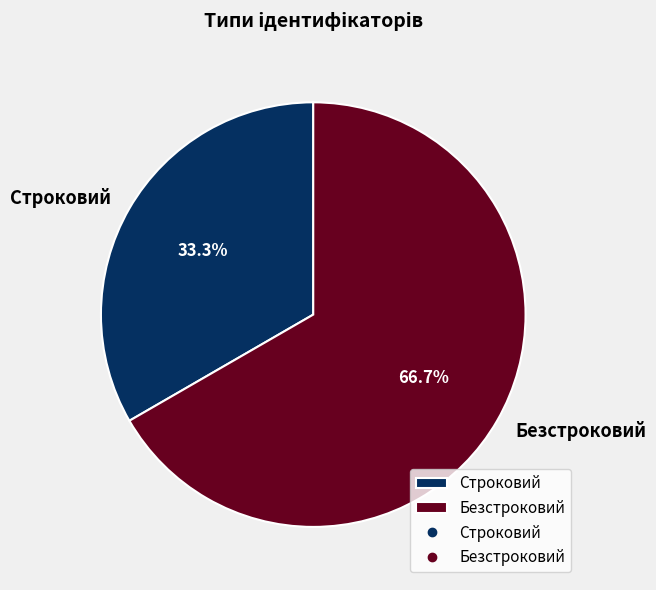

To the nearest percent, what portion does Безстроковий represent?

67%